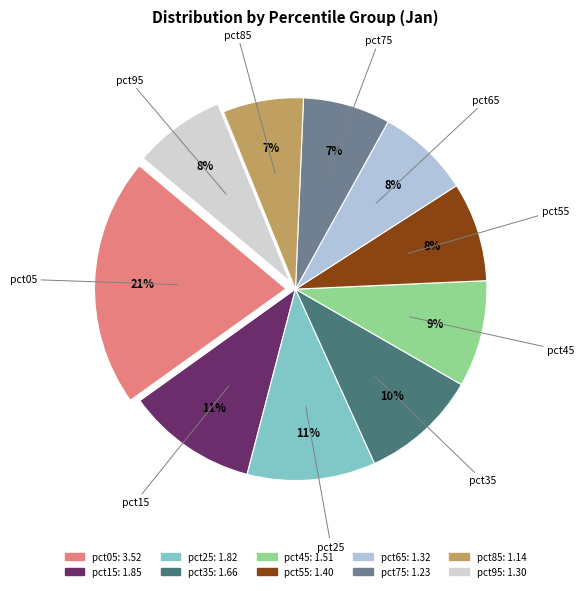

Approximately how many times larger is the value at pct25 compared to pct85?

1.6